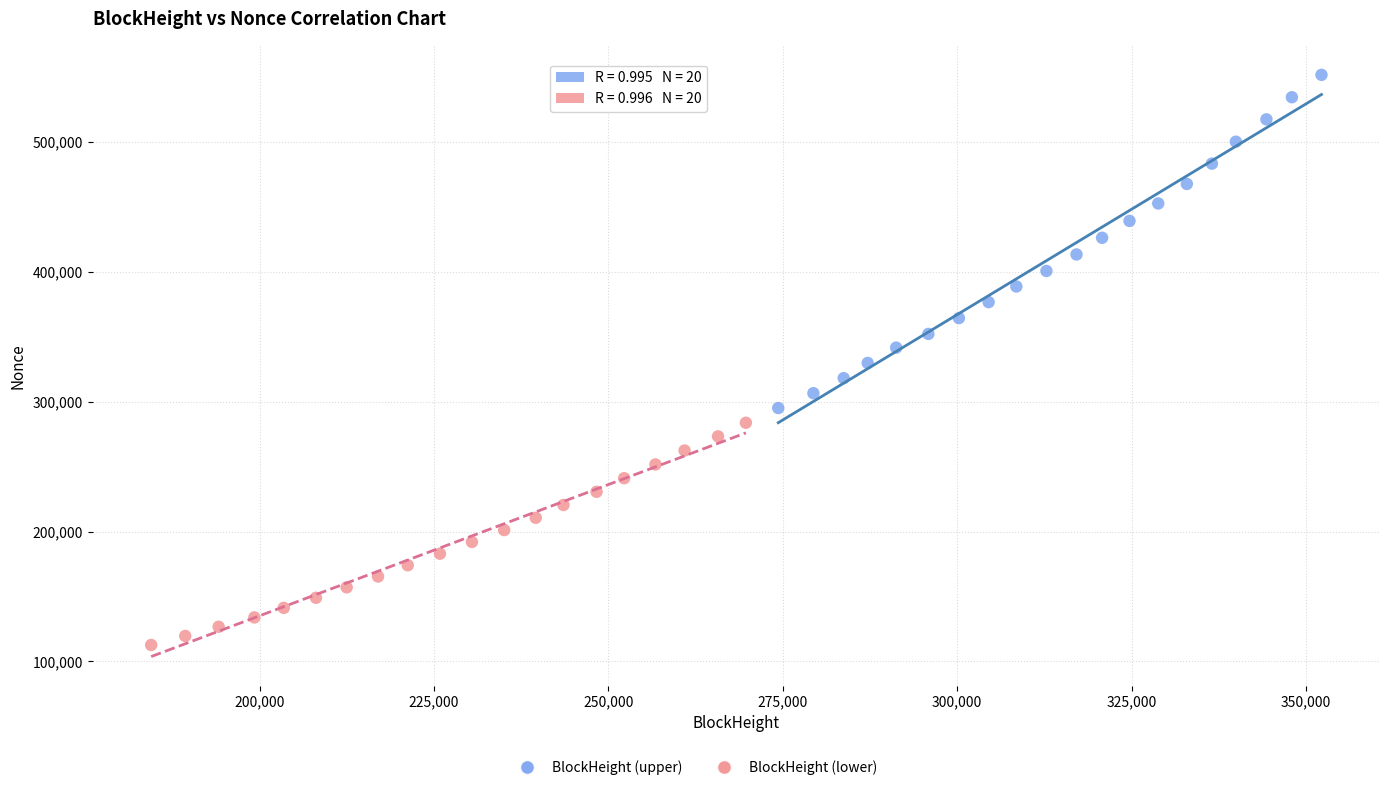

Which series reaches the maximum Y coordinate?

BlockHeight (upper)